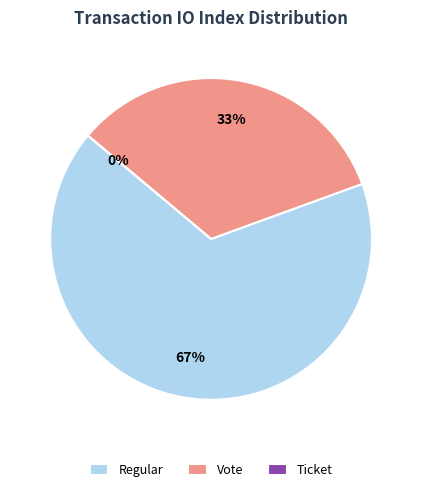

True or false: Regular(-1) accounts for 40% of the total.

False